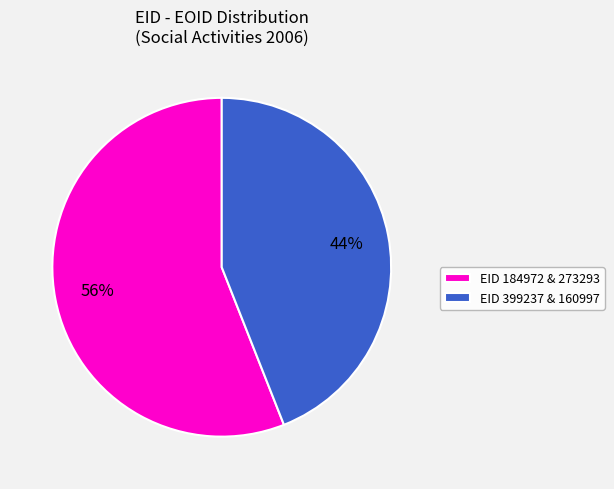

To the nearest percent, what is the combined percentage of EID 399237 & 160997 and EID 184972 & 273293?

100%